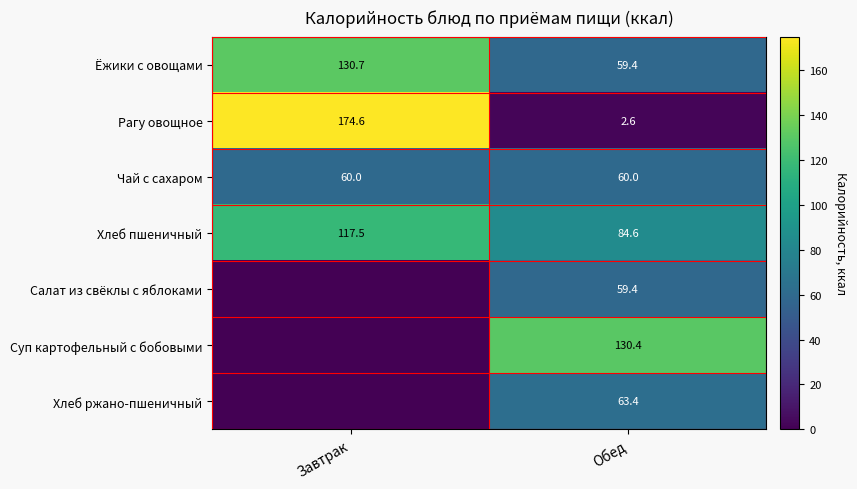

What is the difference between the Хлеб пшеничный values at Обед and Завтрак?

32.9